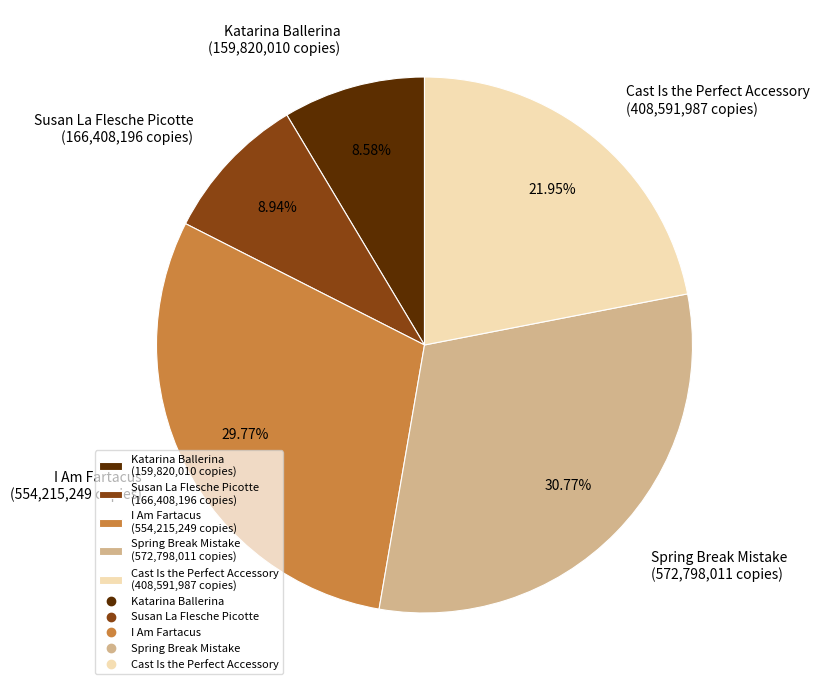

How many slices are in this pie chart?

5